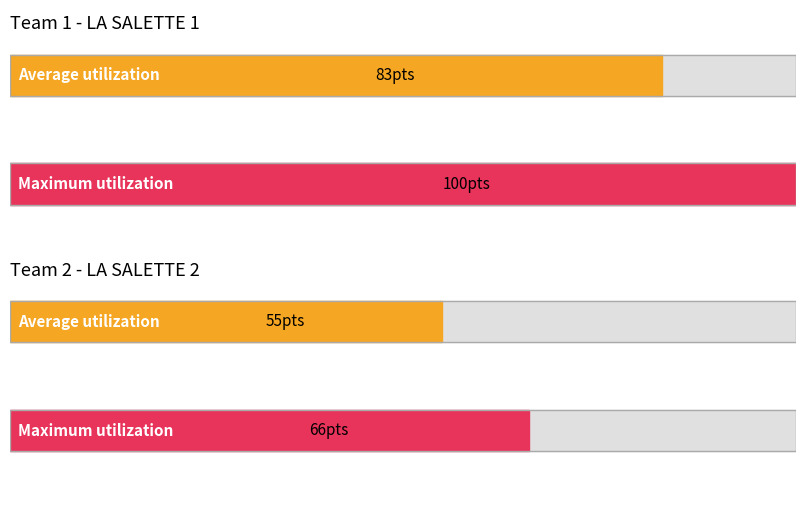

How many bars are there in each group?

2